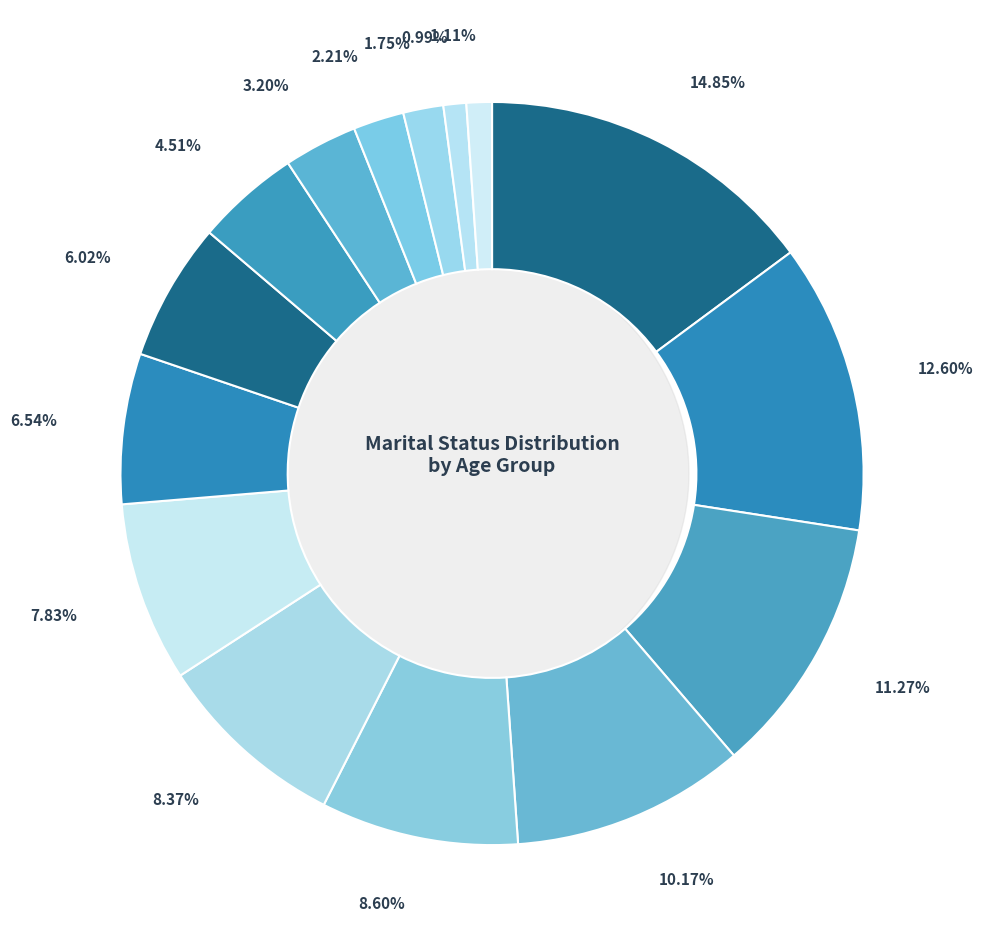

Is the sum of 55-59 and 50-54 greater than half?

No